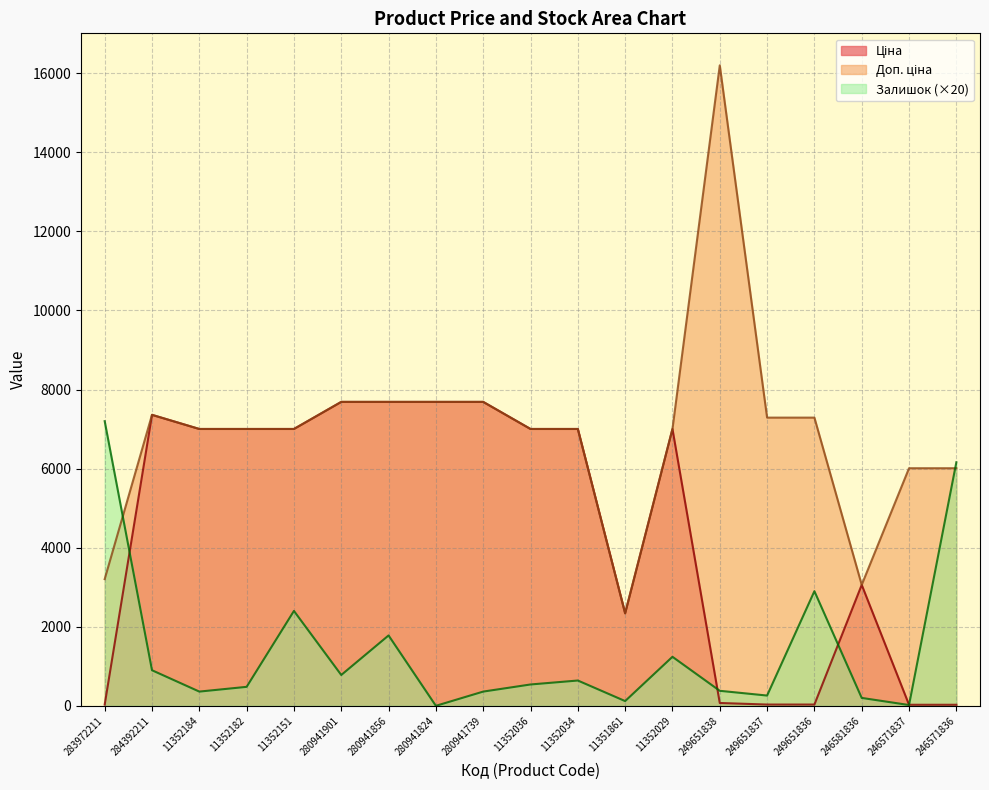

What is the sum of the Ціна values at 280941901 and 280941856?

15376.0